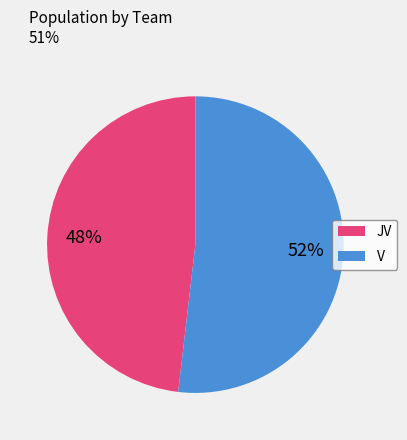

Rank the categories by value from highest to lowest.

V, JV